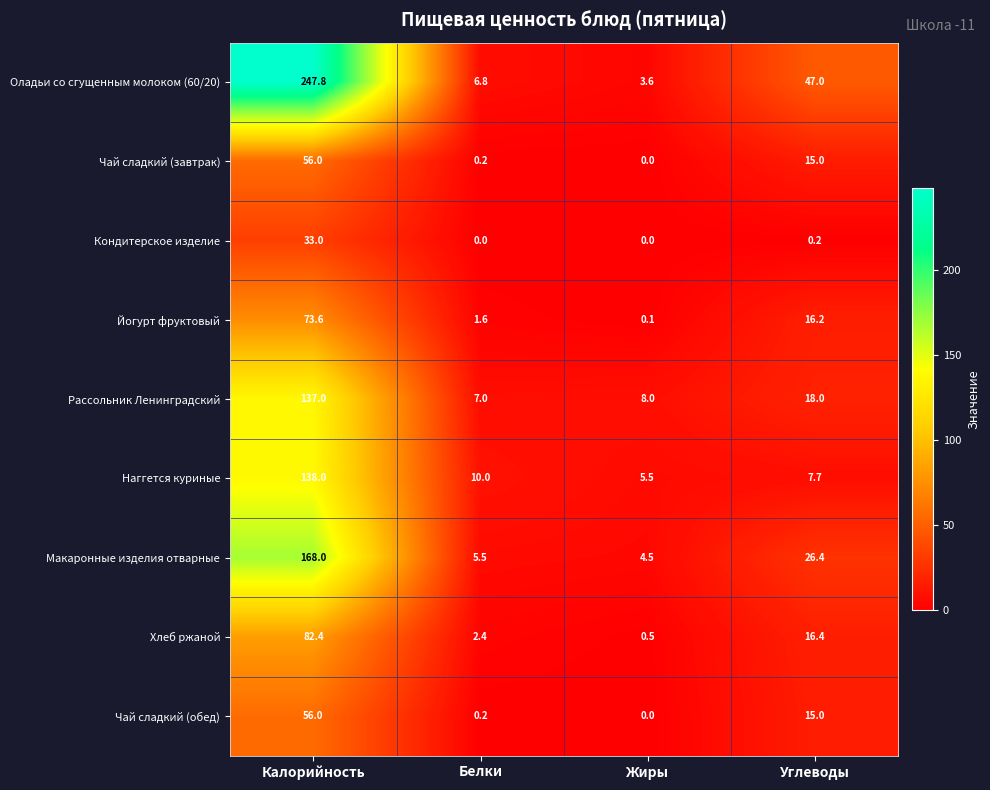

Is it true that Макаронные изделия отварные equals 5.5 at Белки?

True